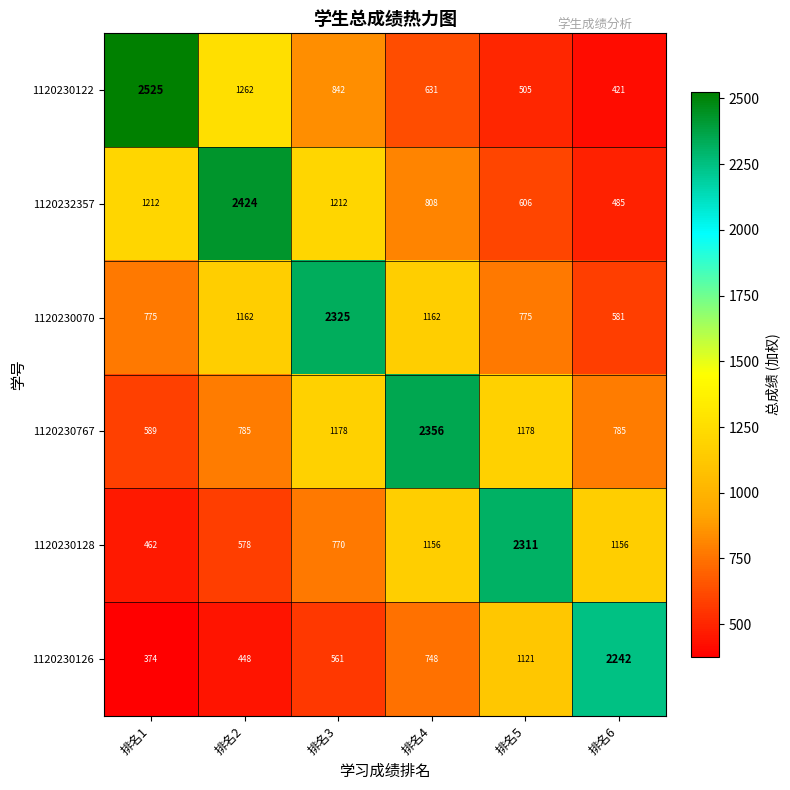

What is the sum of the 1120230767 values at 排名2 and 排名6?

1570